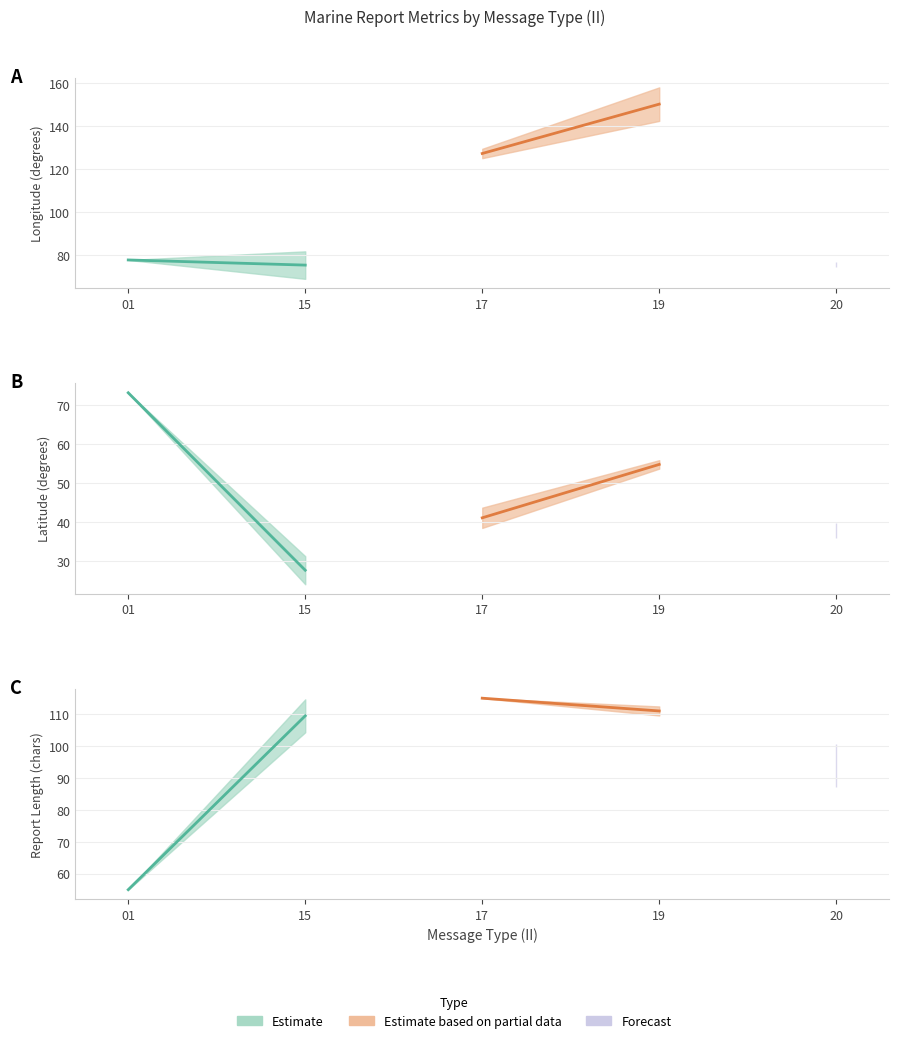

At which category is the sum across all series the highest?

19